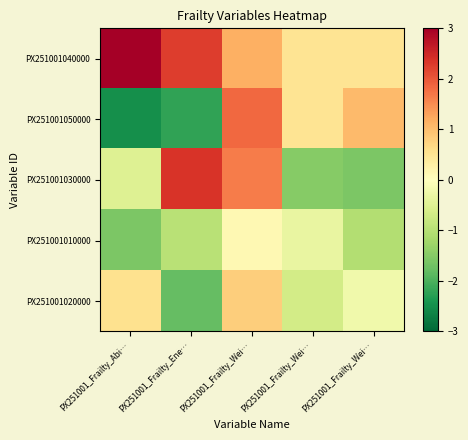

At which category is the sum across all series the highest?

PX251001_Frailty_Wei…